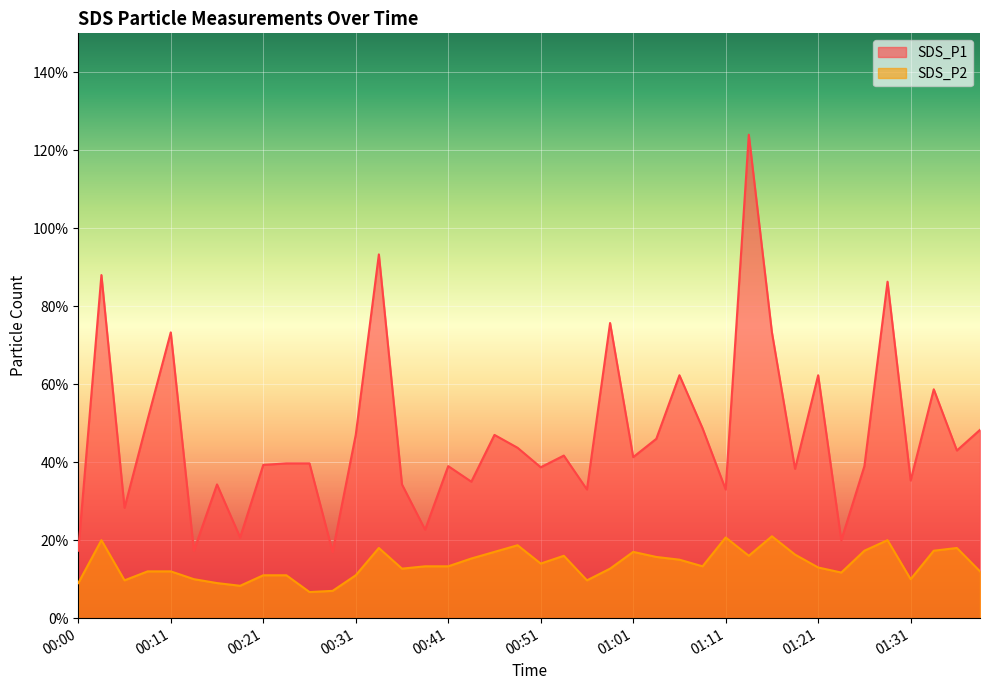

Count the number of data series in this chart.

2